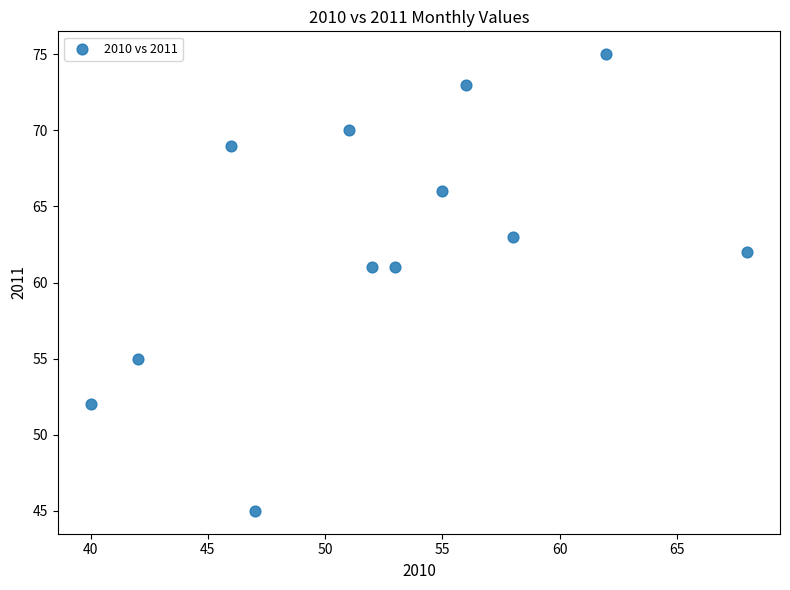

What is the range of Y values (max minus min)?

30